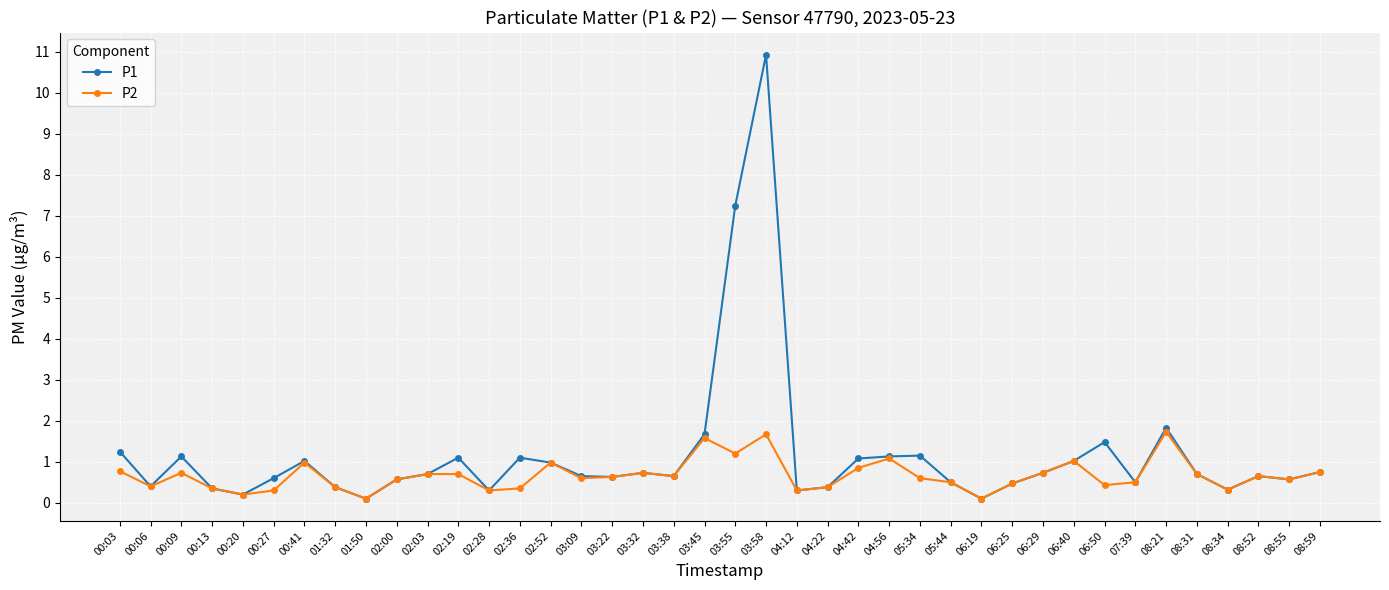

Where is P1 nearest to the value 5?

03:55